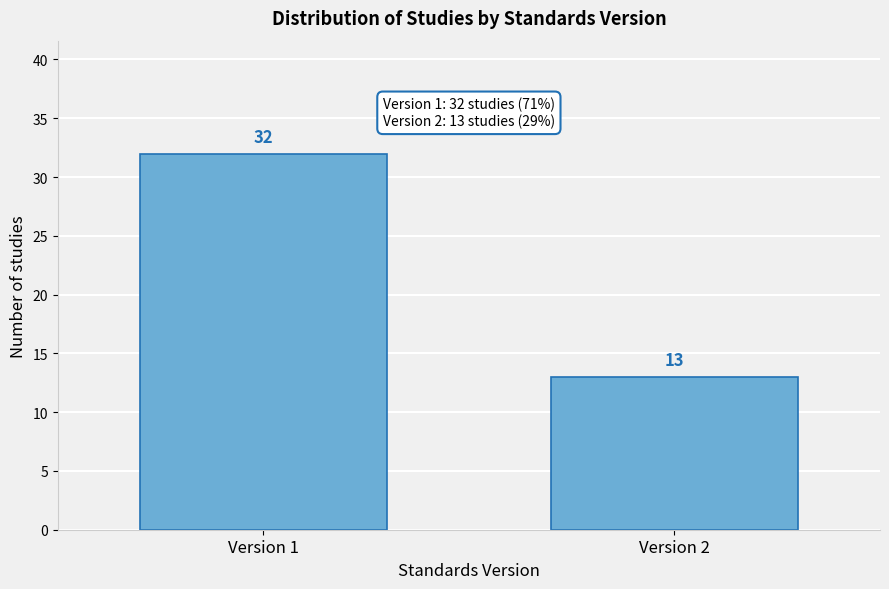

Reading left to right, transcribe all the data shown in this chart.

Version 1=32	Version 2=13